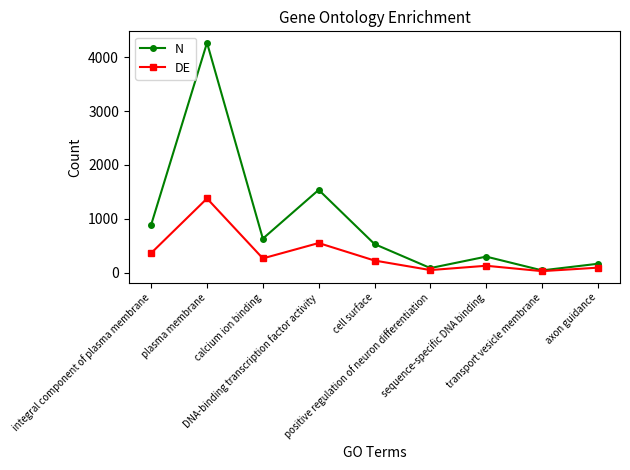

What is the highest value of the N series?

4271.0